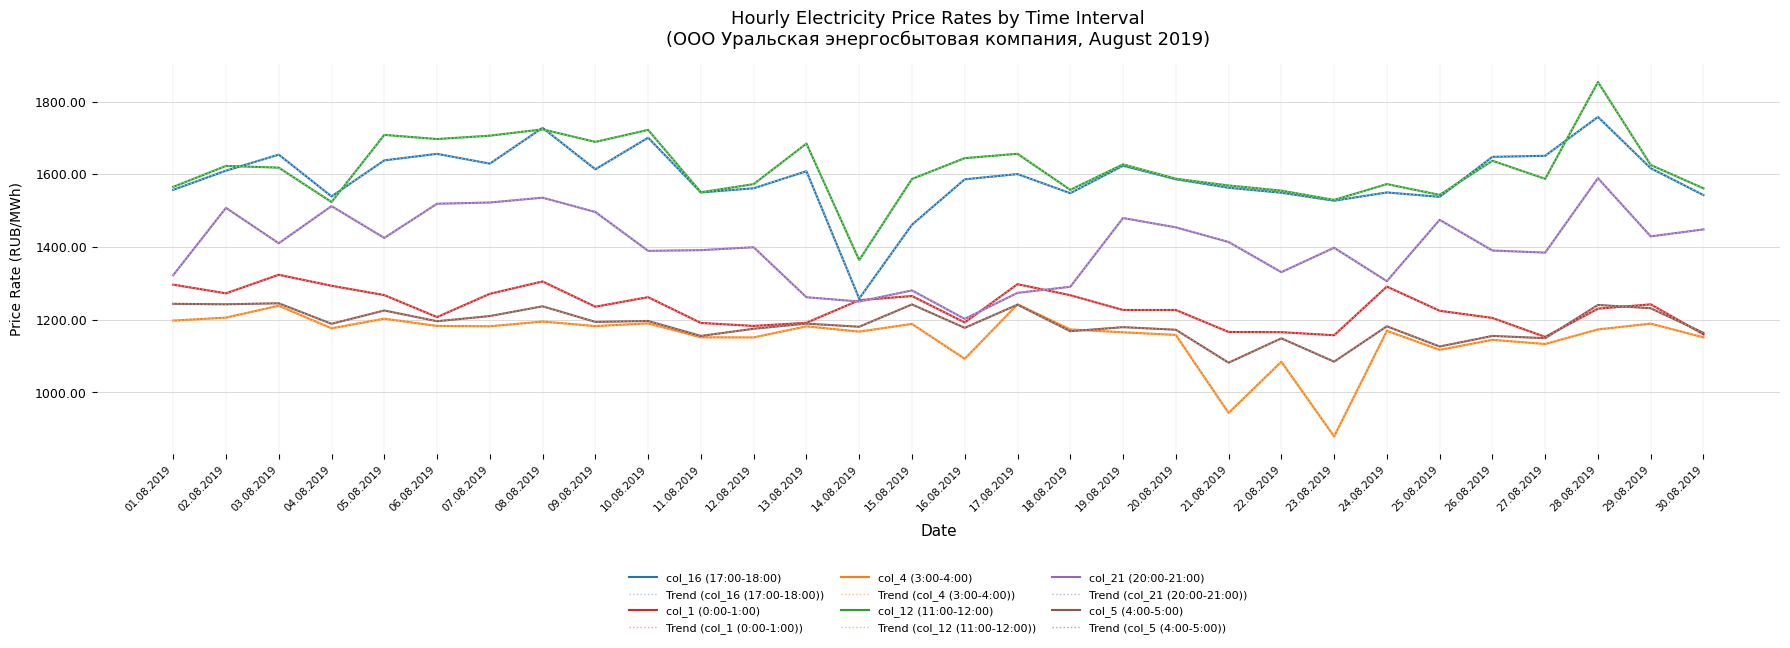

Does the chart display data point markers on the line(s)?

No